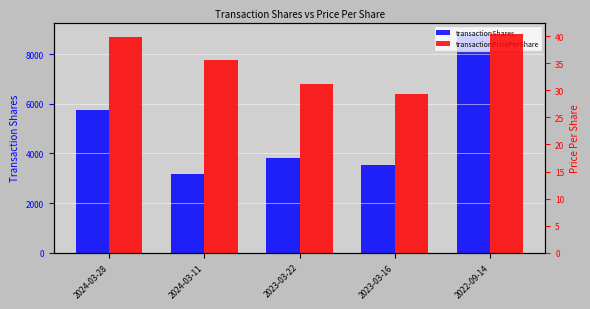

What is the value of the transactionShares bar at the 2nd from the left?

3185.0